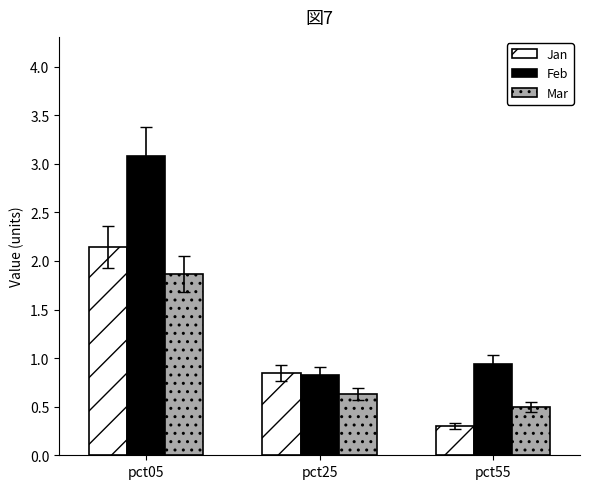

What is the spread (max minus min) of values at pct55?

0.6